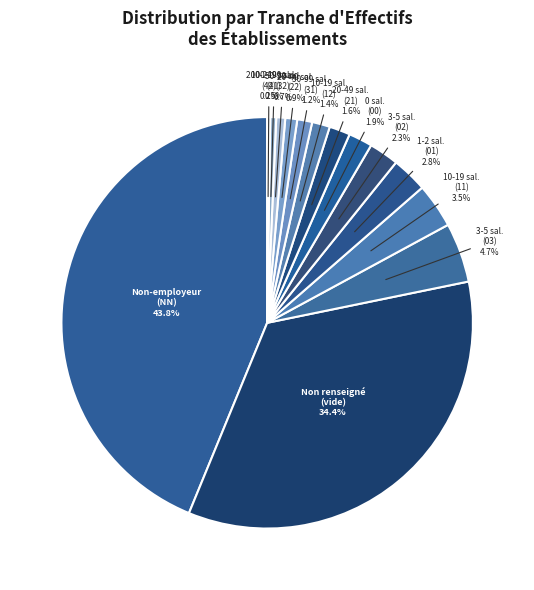

Which category has the biggest portion of the pie?

Non-employeur (NN) 43.8%